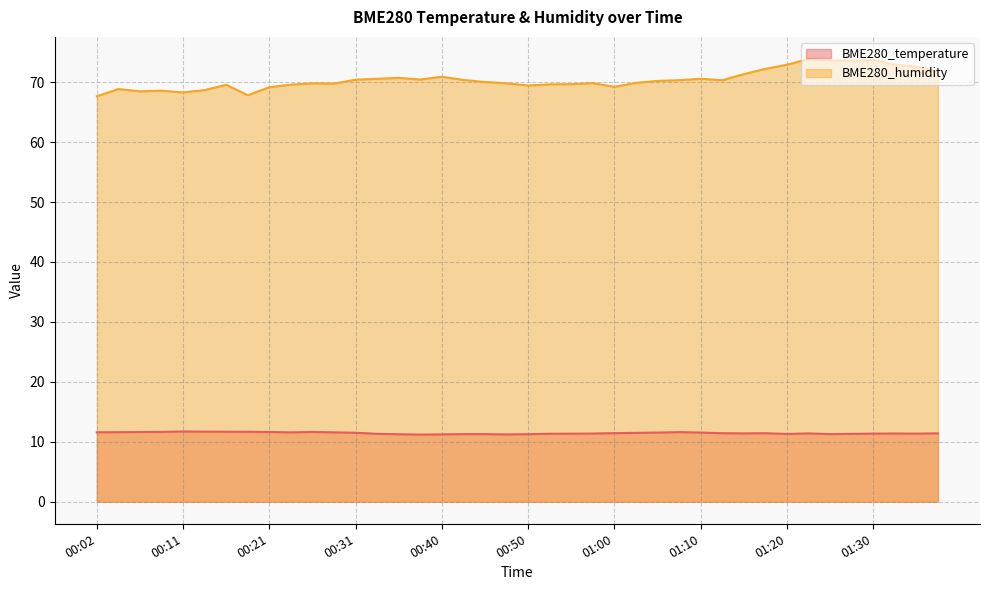

True or false: BME280_humidity and BME280_temperature cross at least once.

False